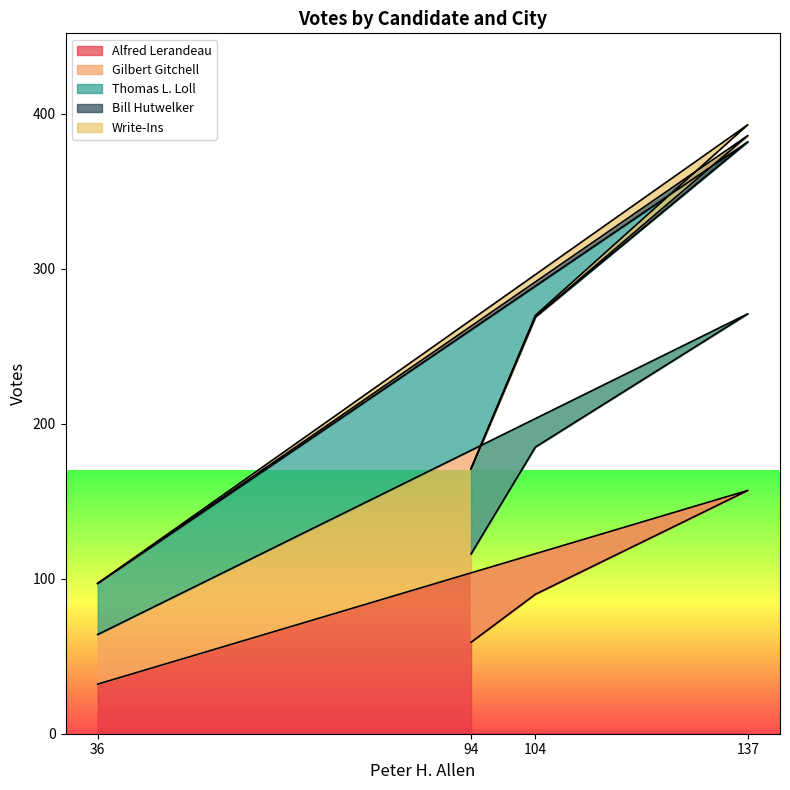

True or false: Thomas L. Loll has a value of 150 at 104.

False